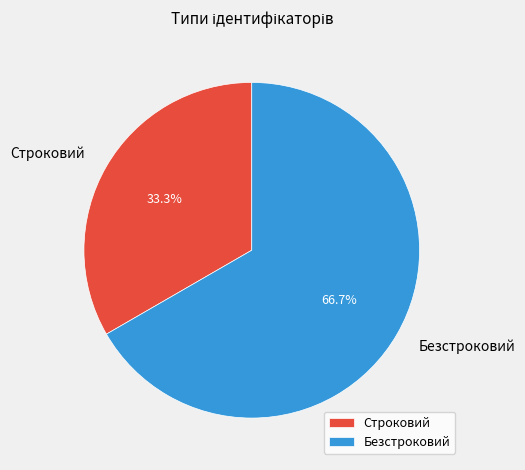

How many slices are in this pie chart?

2